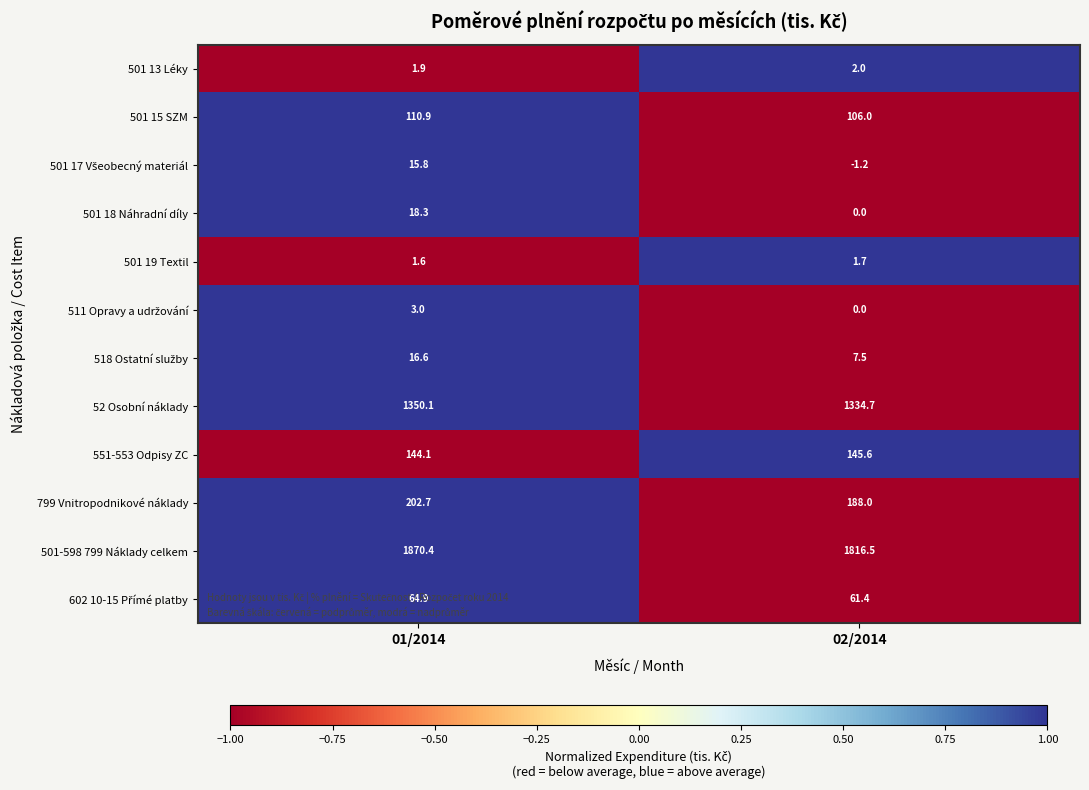

Which category has the lowest value across all series?

02/2014